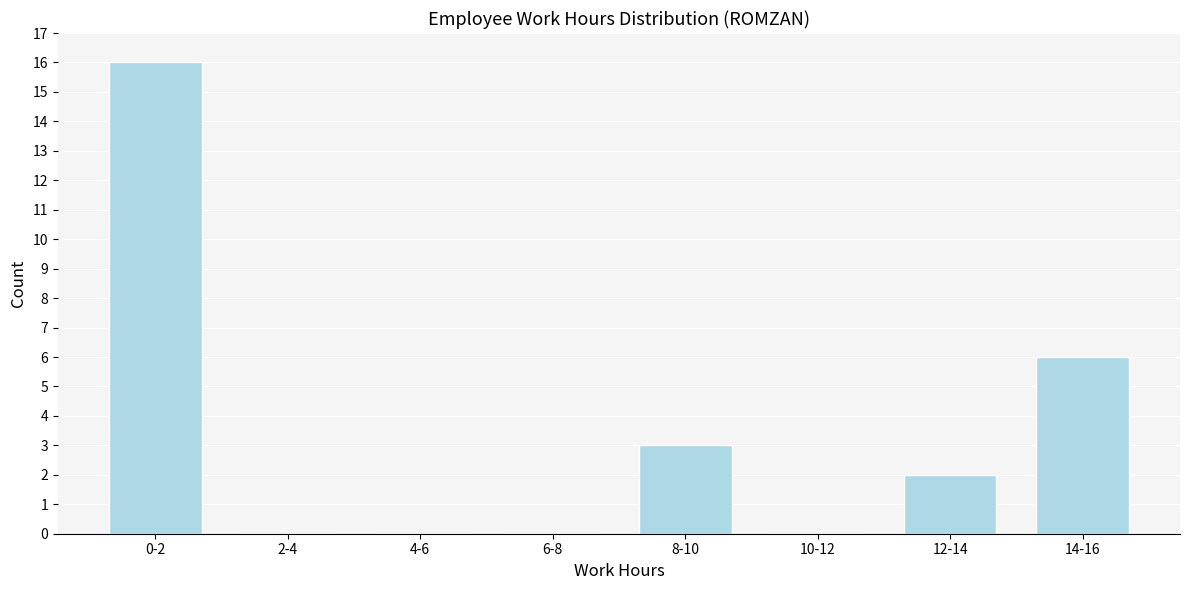

Reading left to right, list all the values displayed in this chart.

0-2=16	2-4=0	4-6=0	6-8=0	8-10=3	10-12=0	12-14=2	14-16=6